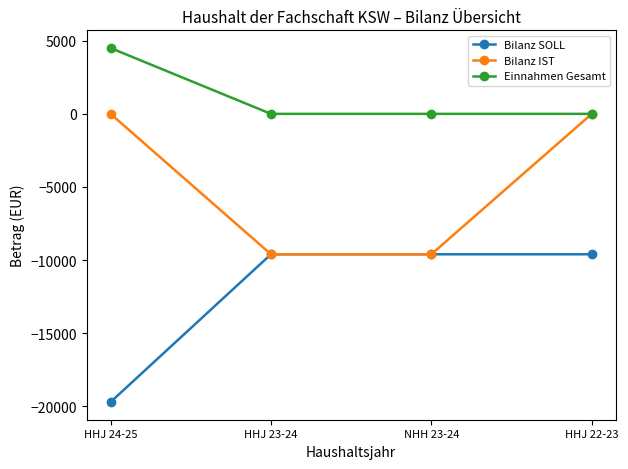

How many categories are shown in the chart?

4